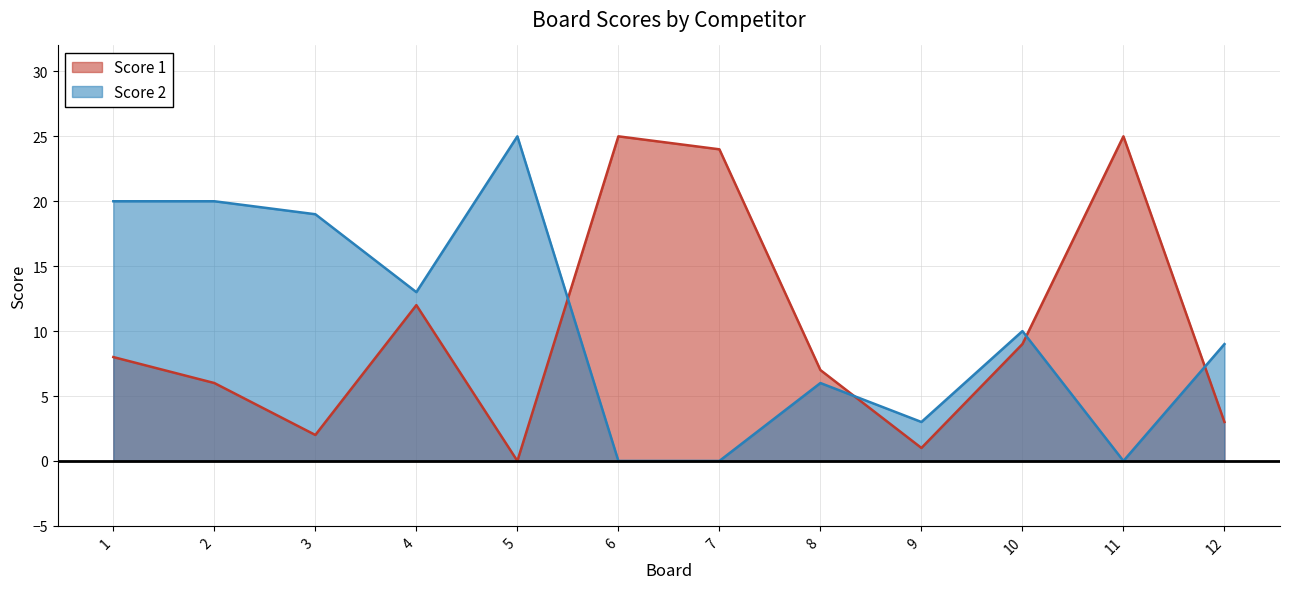

Which series has the largest total across all categories?

Score 2